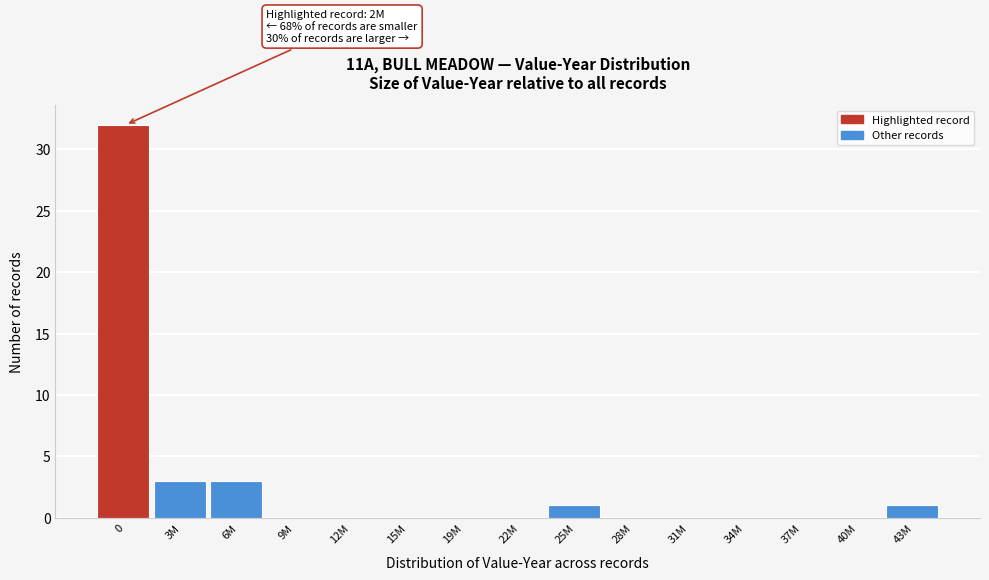

Reading left to right, what are all the values shown in this chart?

0=32	3M=3	6M=3	9M=0	12M=0	15M=0	19M=0	22M=0	25M=1	28M=0	31M=0	34M=0	37M=0	40M=0	43M=1